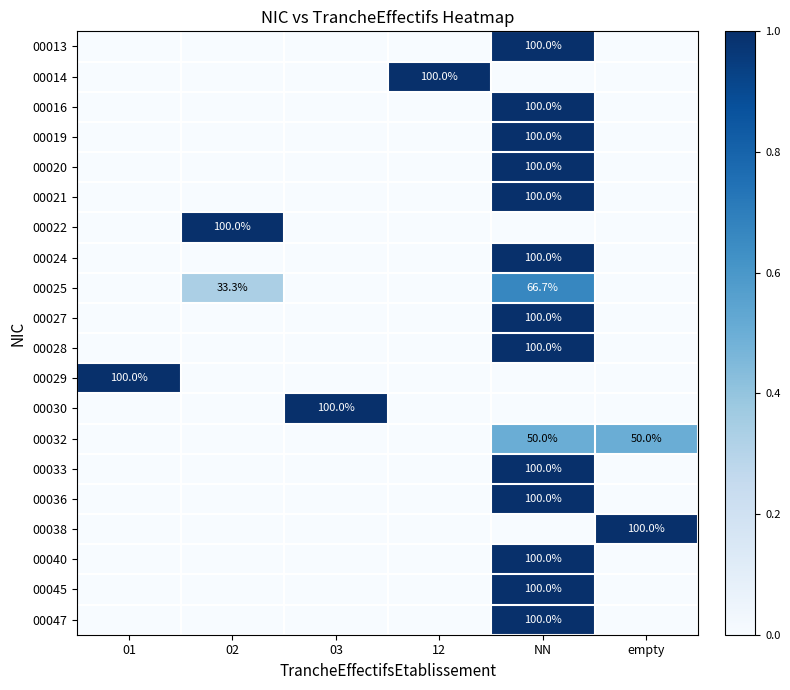

What is the average value of the 00019 series?

0.2